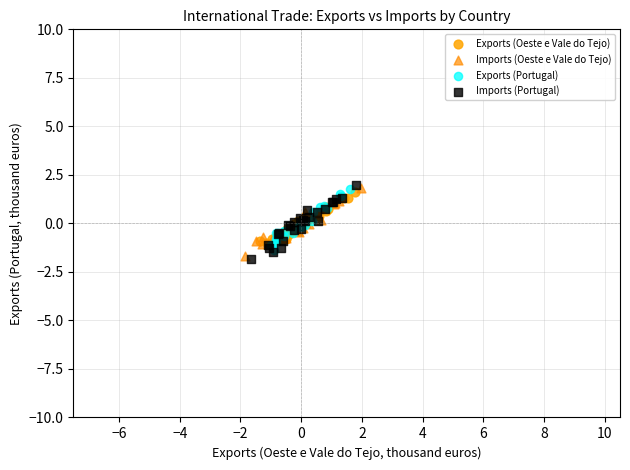

Which series reaches the minimum Y coordinate?

Imports (Portugal)